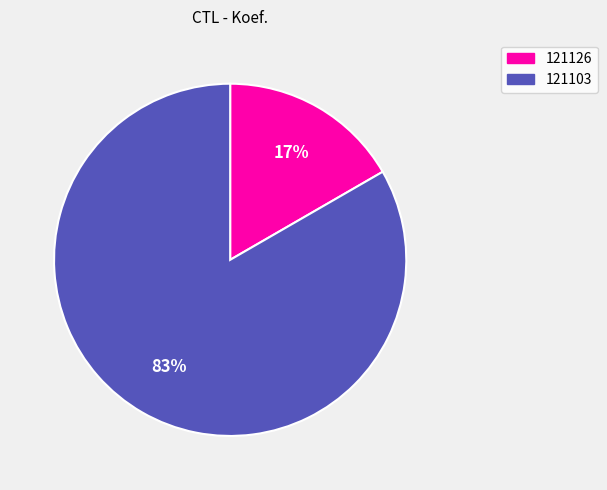

To the nearest percent, what is the combined percentage of 121126 and 121103?

100%